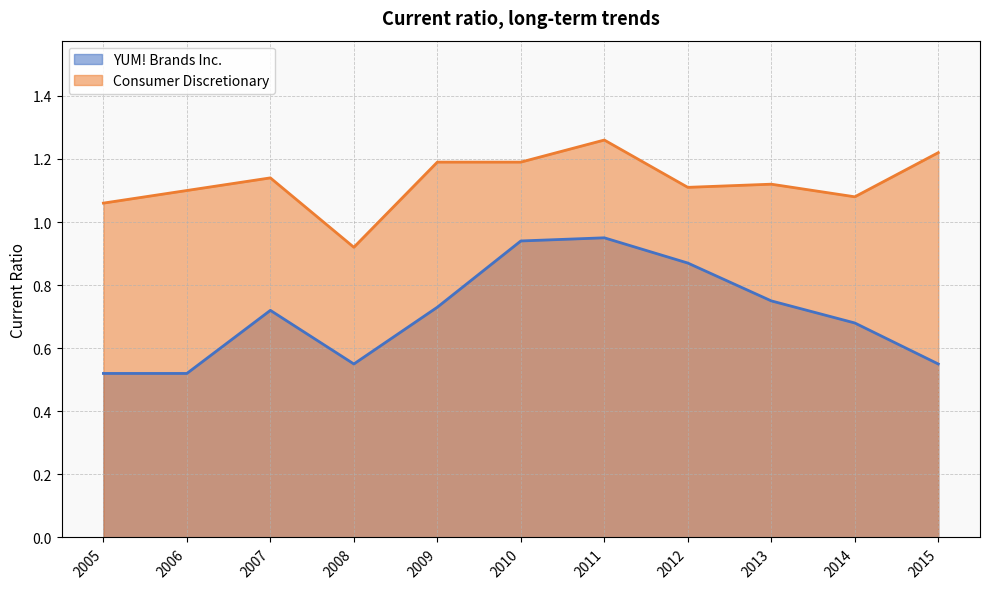

Rank the categories by YUM! Brands Inc. value from lowest to highest.

2006, 2005, 2015, 2008, 2014, 2007, 2009, 2013, 2012, 2010, 2011